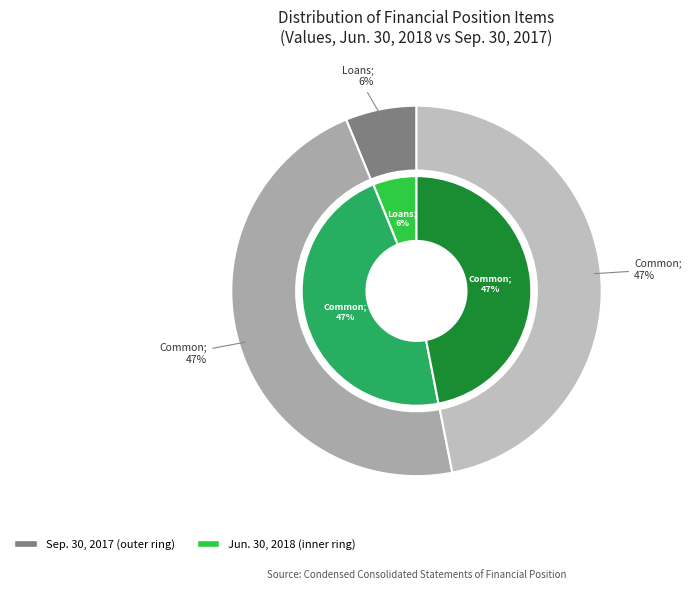

To the nearest percent, what is the difference between the Common stock shares outstanding and Loans held for sale slice percentages?

41%